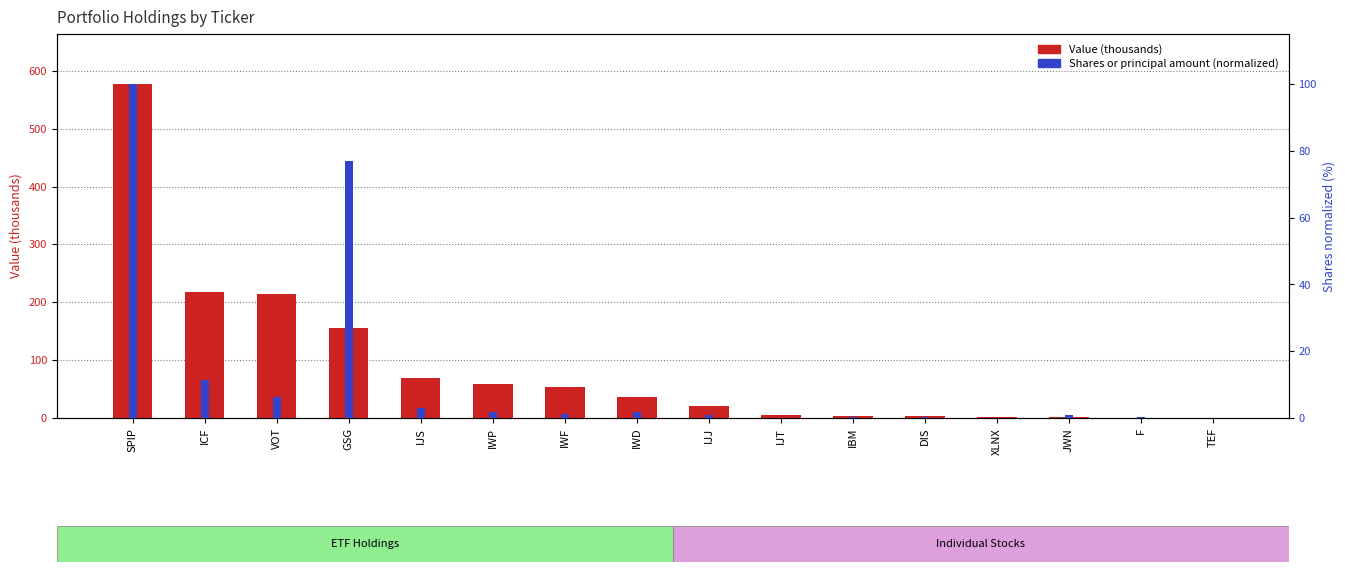

Reading right to left, list all the values displayed in this chart.

Value (thousands): 0.0	0.0	2.0	2.0	4.0	4.0	5.0	20.0	37.0	53.0	59.0	69.0	155.0	214.0	217.0	577.0
Shares (normalized): 0.0	0.3	0.9	0.1	0.2	0.2	0.1	0.8	1.7	1.3	1.8	3.0	77.1	6.3	11.4	100.0